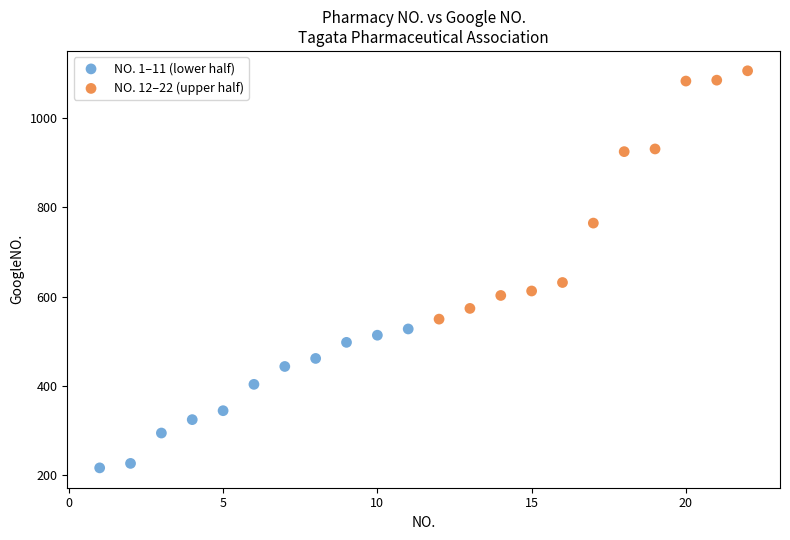

Which series has the largest Y range (max minus min)?

NO. 12–22 (upper half)